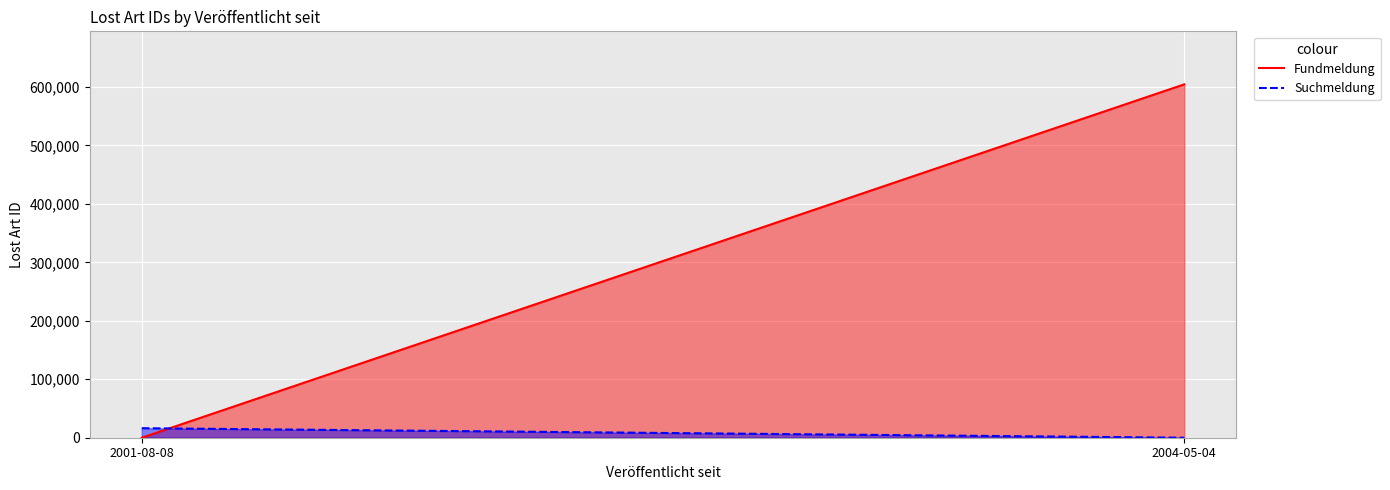

What is the approximate value of Suchmeldung at 2001-08-08?

16292